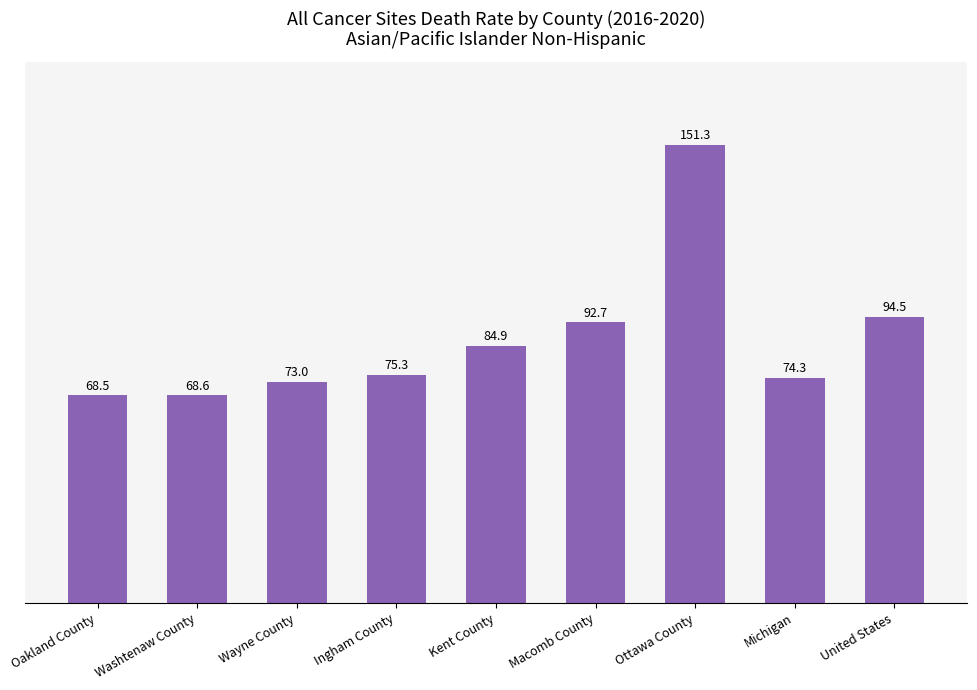

The chart shows a value of 149.2 at Kent County. True or false?

False